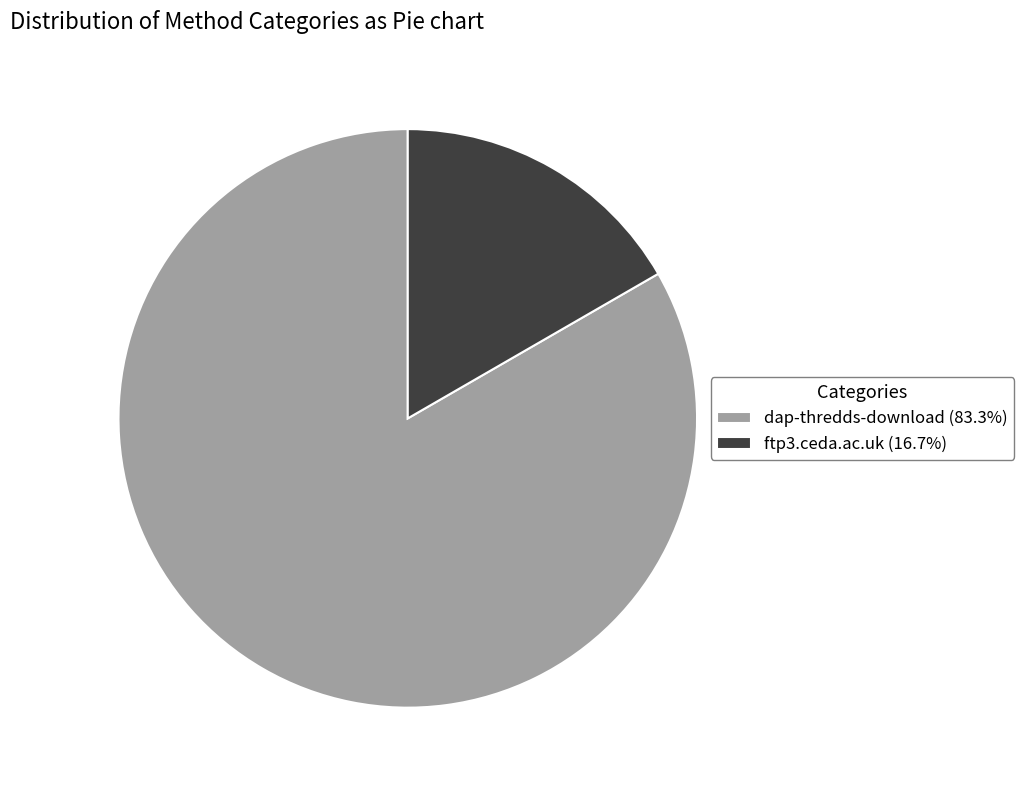

Is there any slice that represents more than half of the pie?

Yes